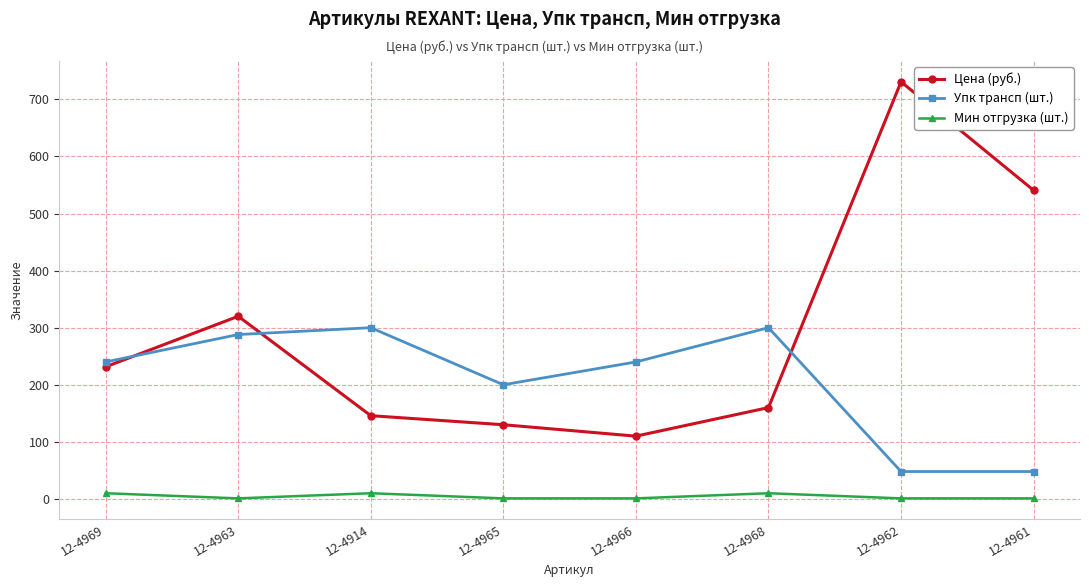

Which series has the largest range (max minus min)?

Цена (руб.)